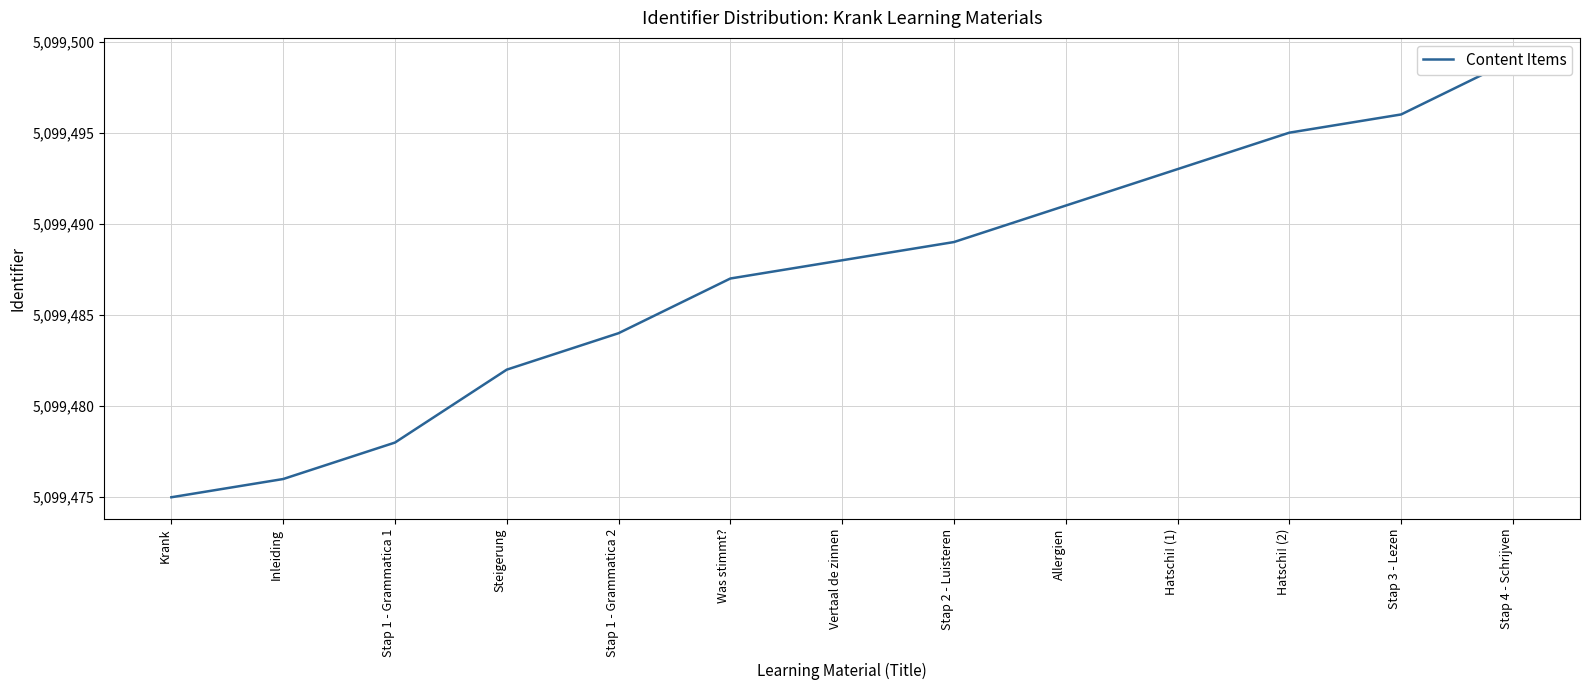

What is the label of the 4th point from the left?

Steigerung